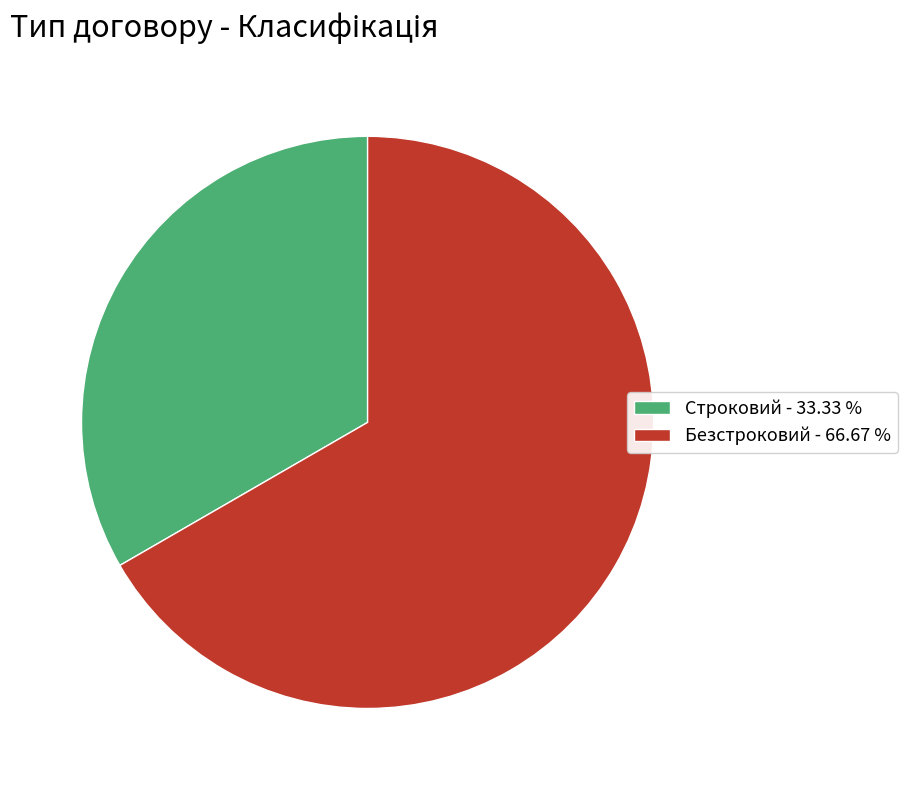

Do Безстроковий - 66.67 % and Строковий - 33.33 % together represent more than half of the pie?

Yes